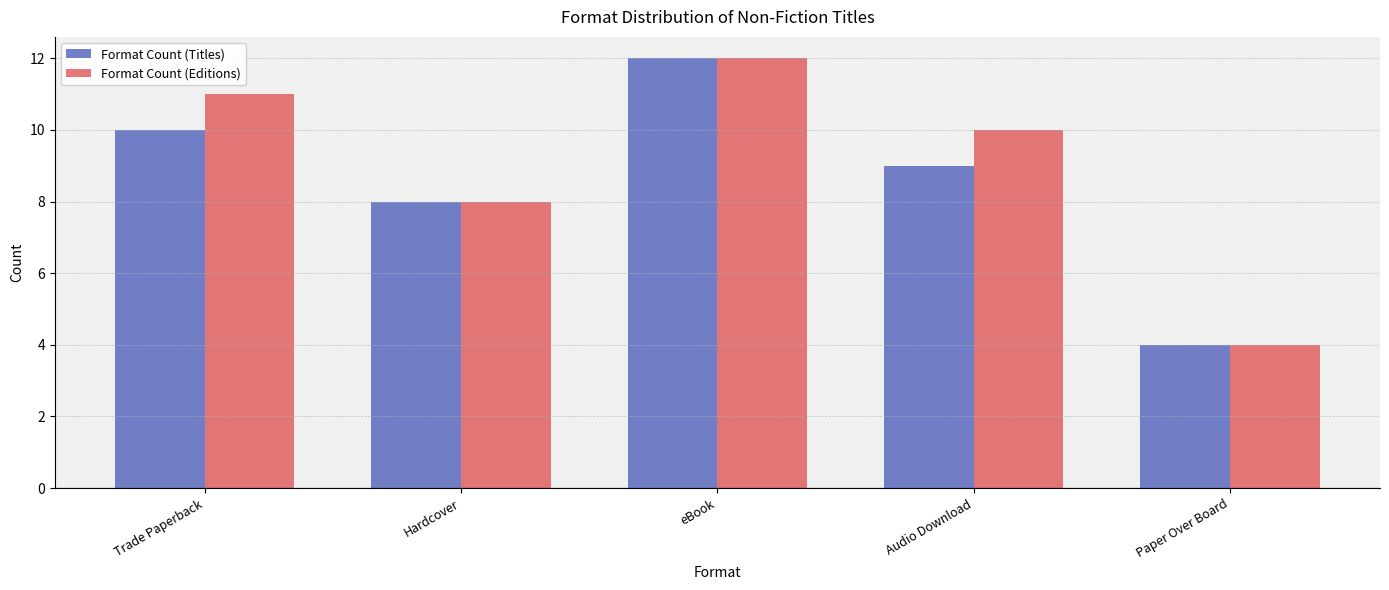

The Format Count (Editions) series shows 11 at Trade Paperback. True or false?

True